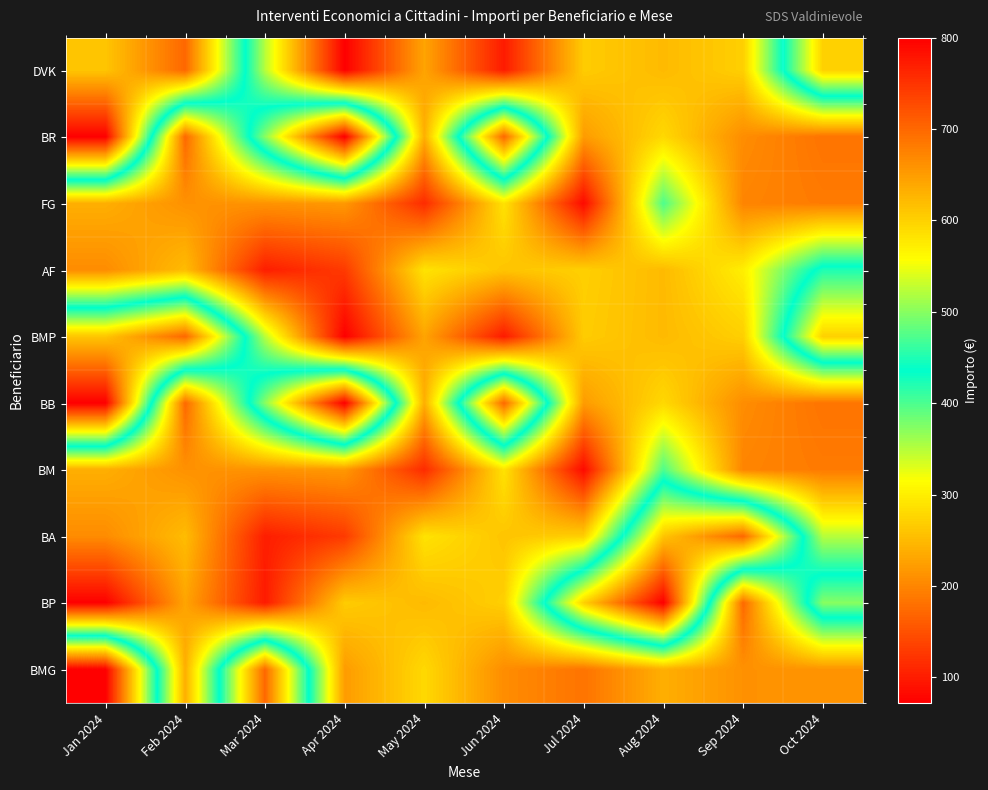

What is the greatest value displayed?

800.0